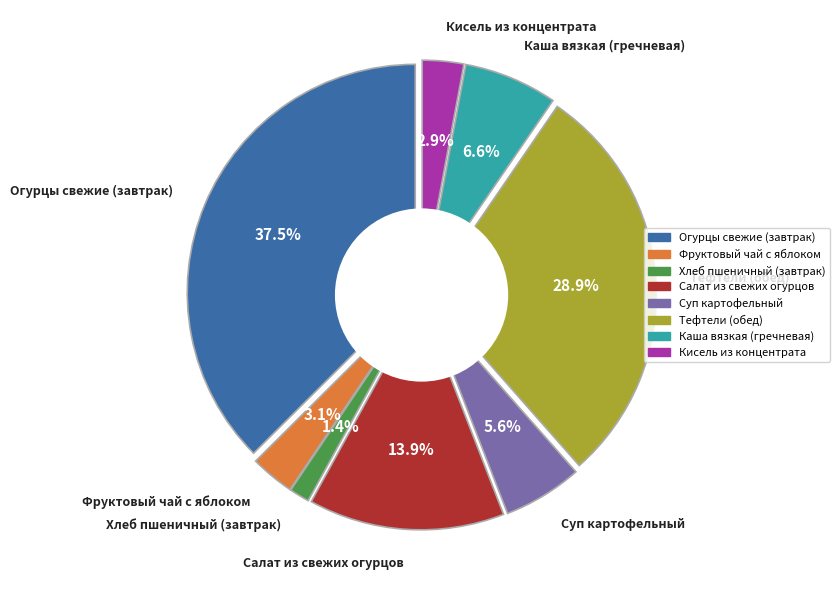

The Кисель из концентрата slice represents 3% of the pie. True or false?

True